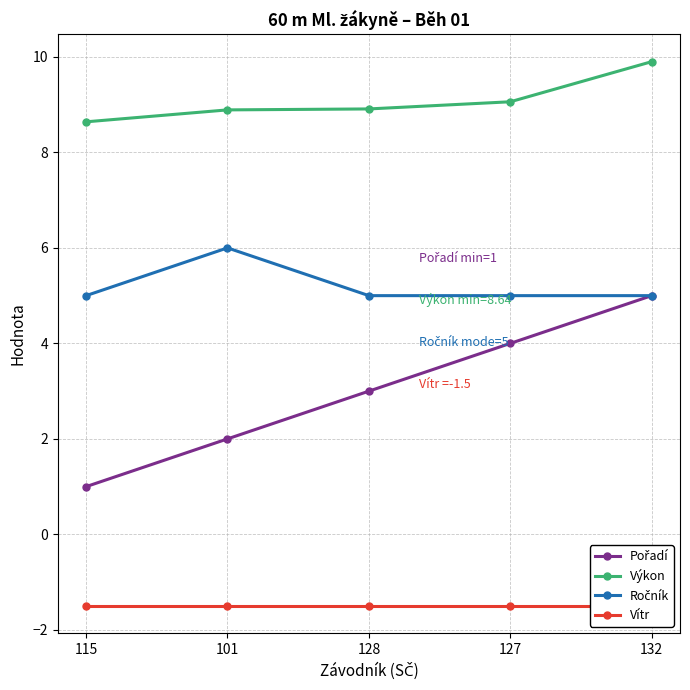

How many data points in Ročník are above 5?

1